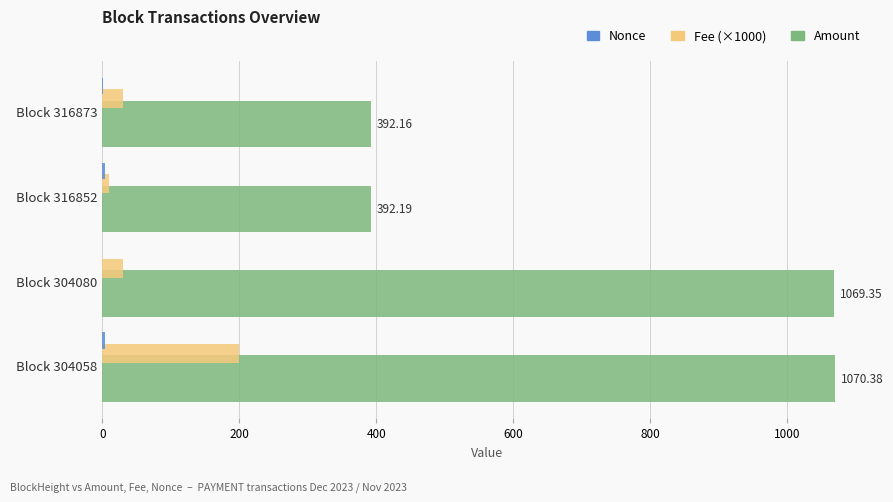

Which series changed the most between Block 316873 and Block 304080?

Amount